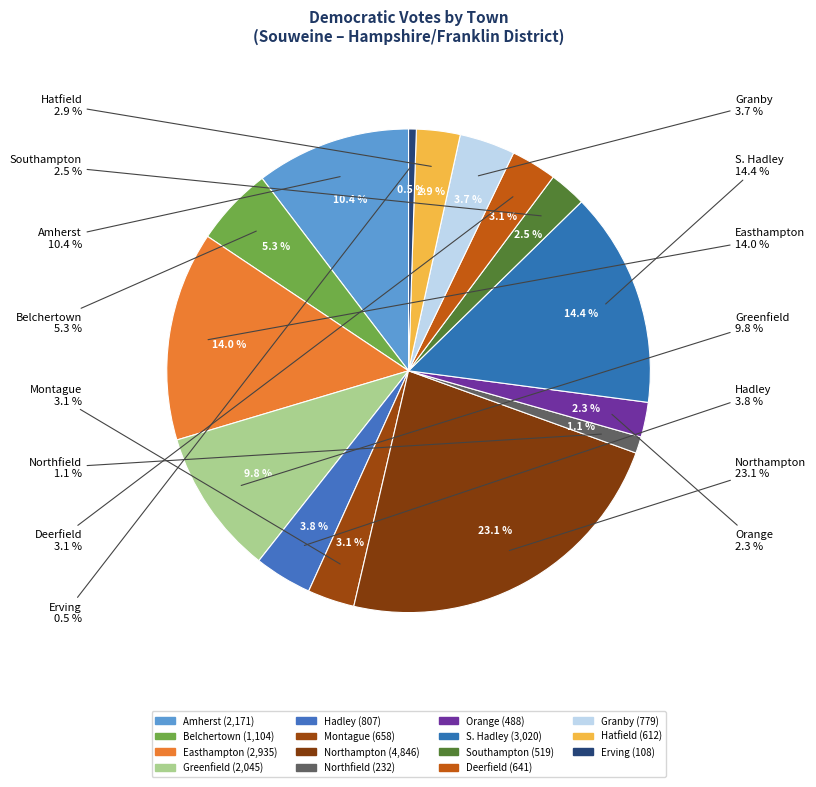

What is the change in value from Hadley to Montague?

-149